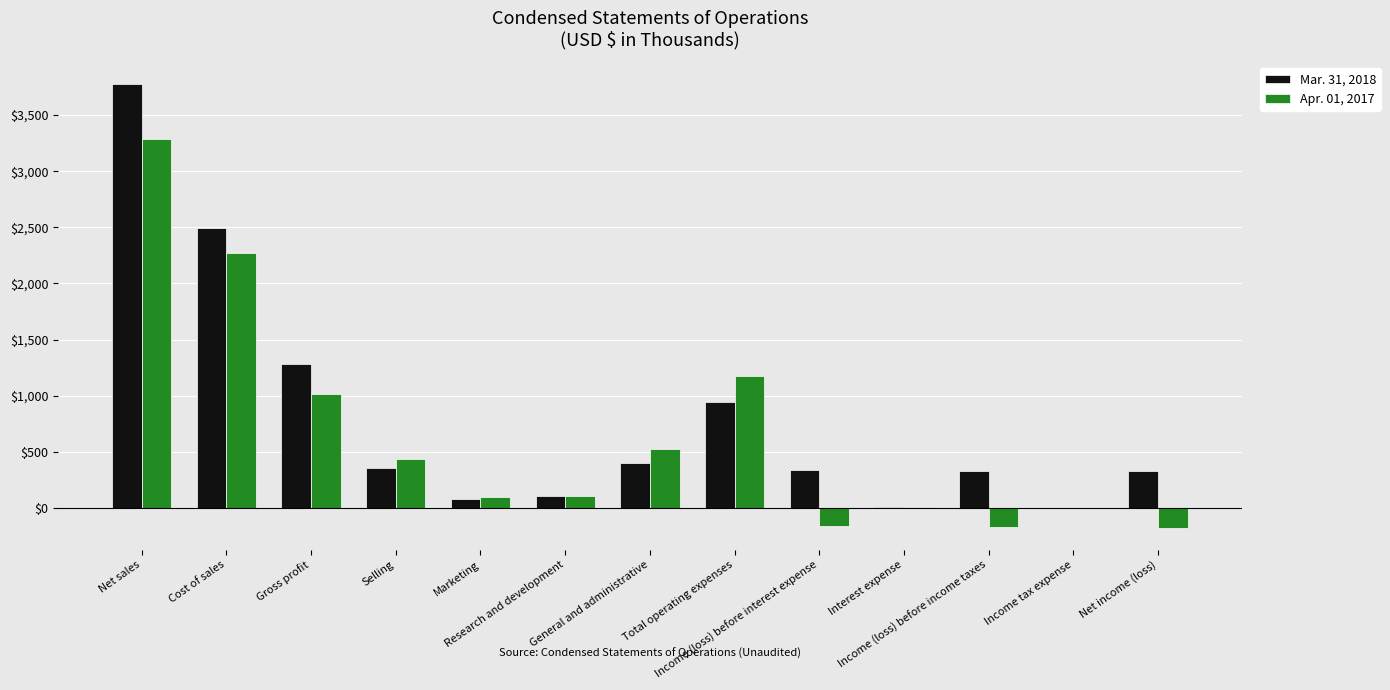

The value of Mar. 31, 2018 at Gross profit is 1960. True or false?

False